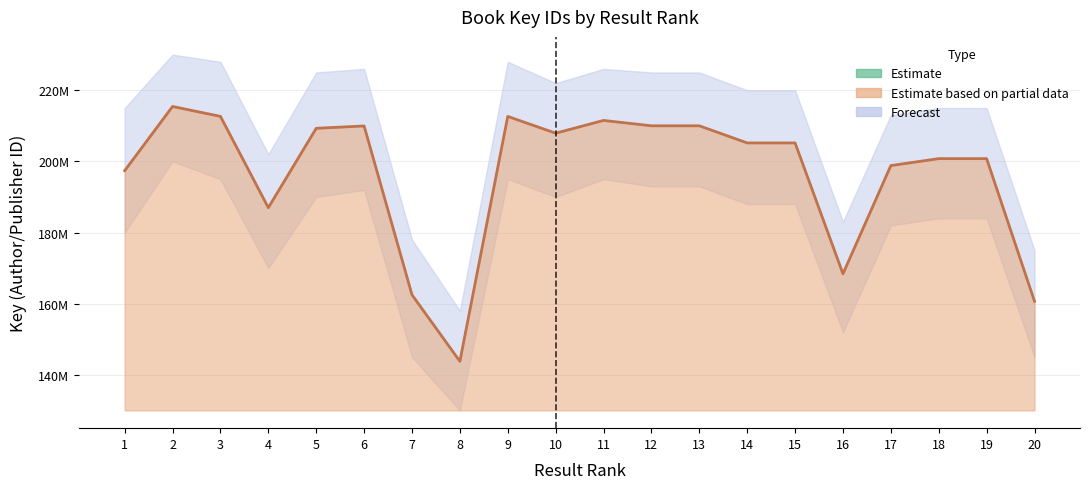

How many lines are shown in the chart?

1